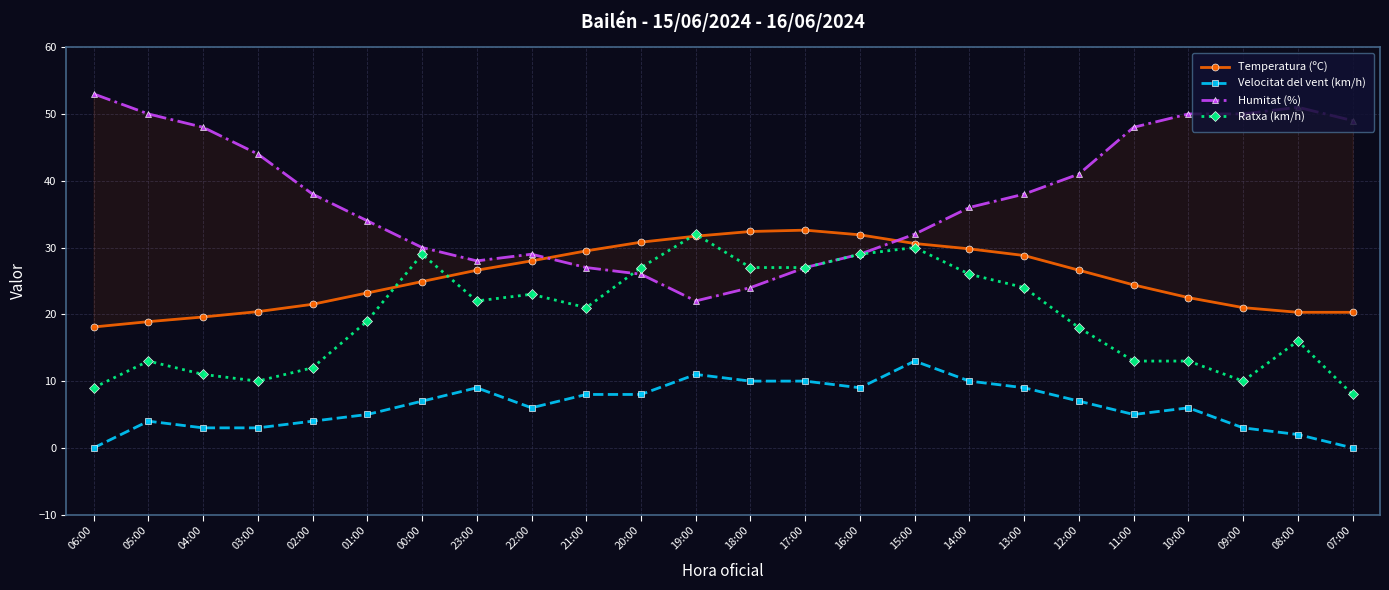

Count the number of data series in this chart.

4